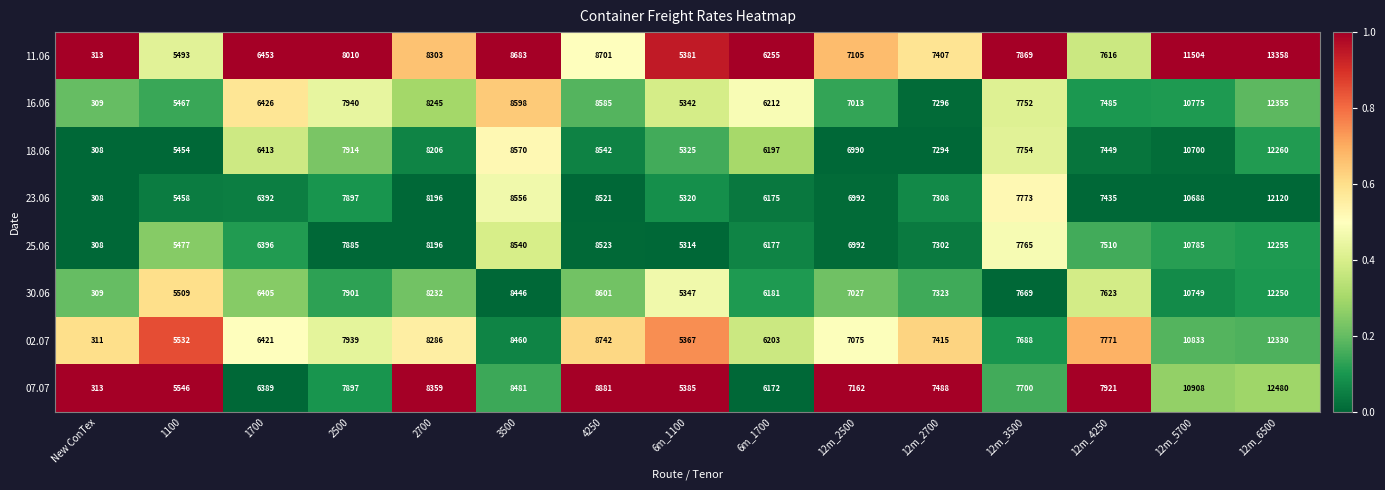

At which label does 30.06 first exceed 7623?

2500